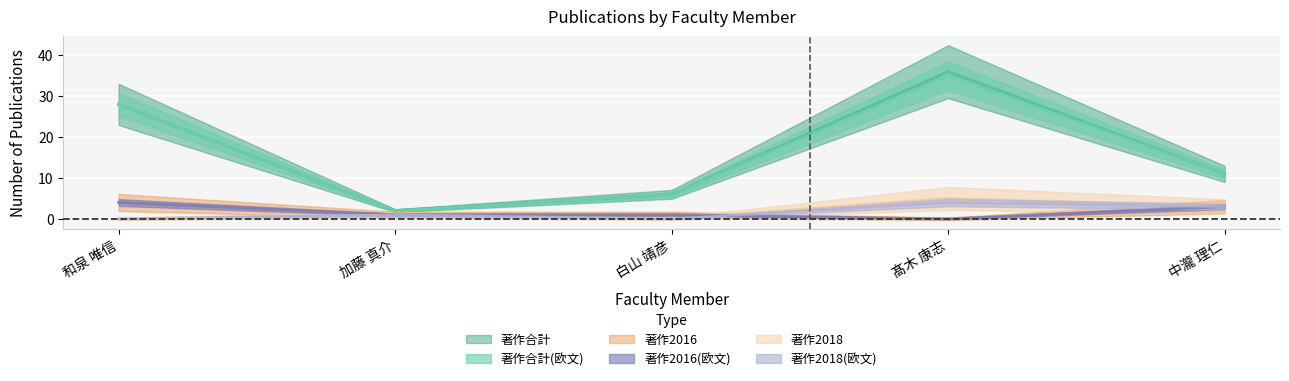

Is it true that 著作2018(欧文) equals 0 at 白山 靖彦?

True